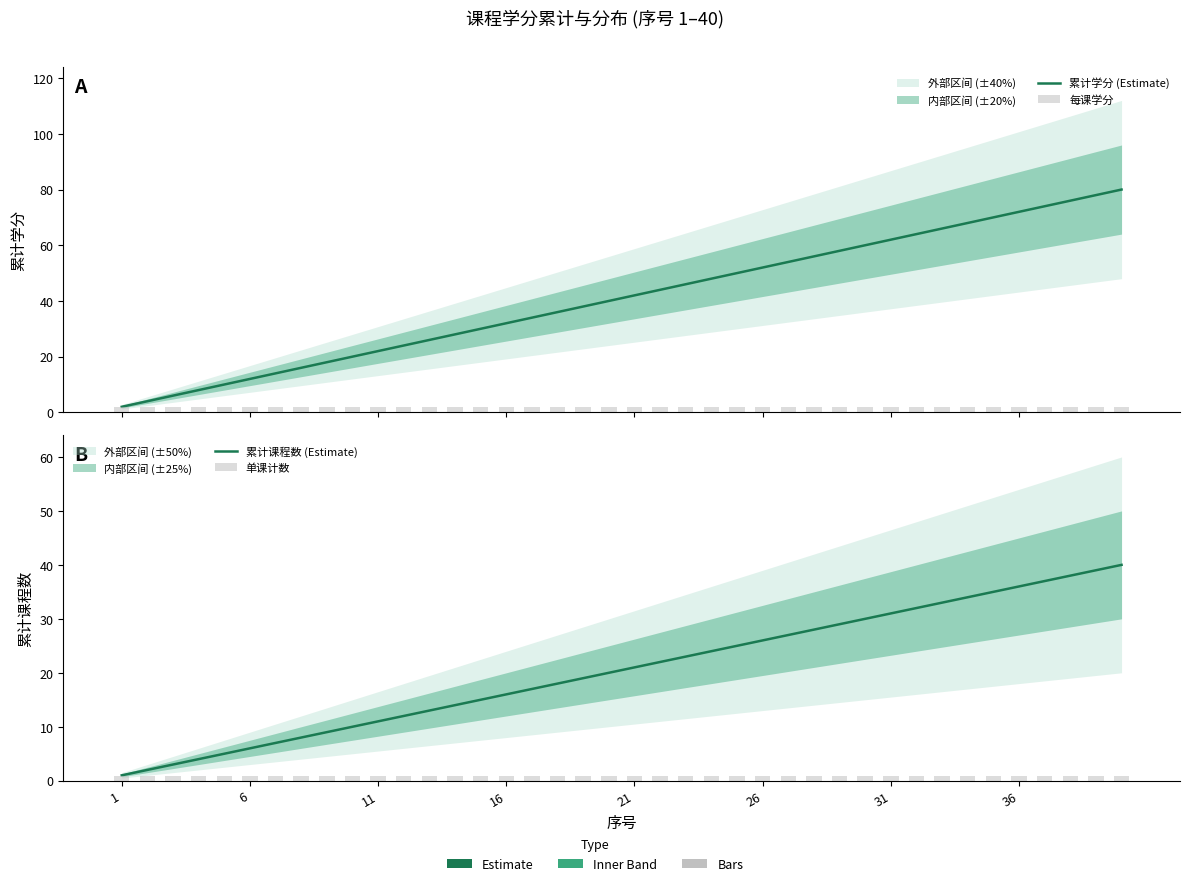

How many data points does each series have?

40